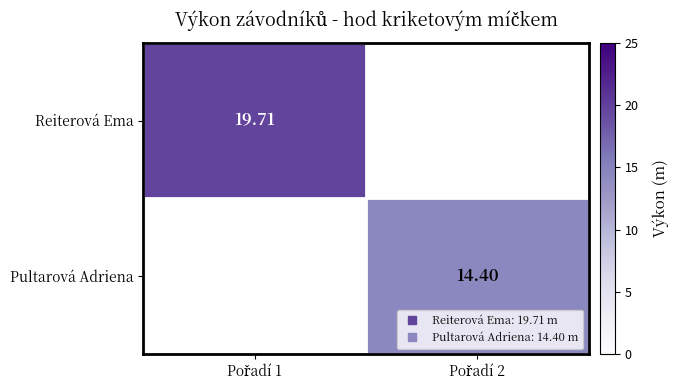

At how many categories does at least one series exceed 18?

1